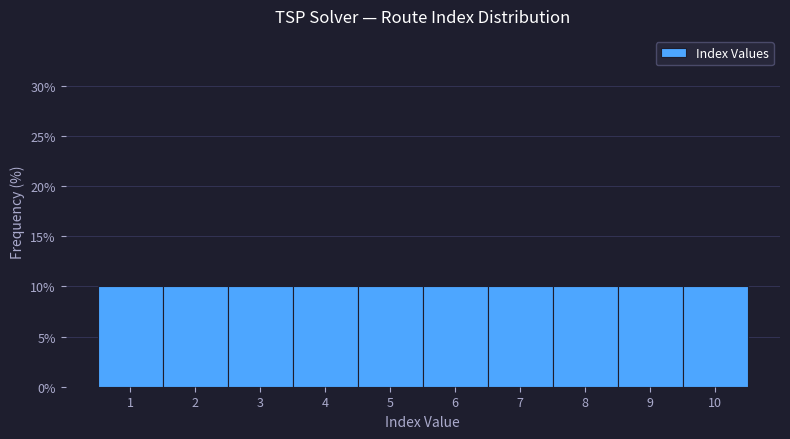

Reading left to right, transcribe this chart: for each bar, give the range it covers on the x-axis and its height. The values are not printed on the chart, so give them approximately, as read against the axis.

0.5 to 1.5: 10
1.5 to 2.5: 10
2.5 to 3.5: 10
3.5 to 4.5: 10
4.5 to 5.5: 10
5.5 to 6.5: 10
6.5 to 7.5: 10
7.5 to 8.5: 10
8.5 to 9.5: 10
9.5 to 10.5: 10